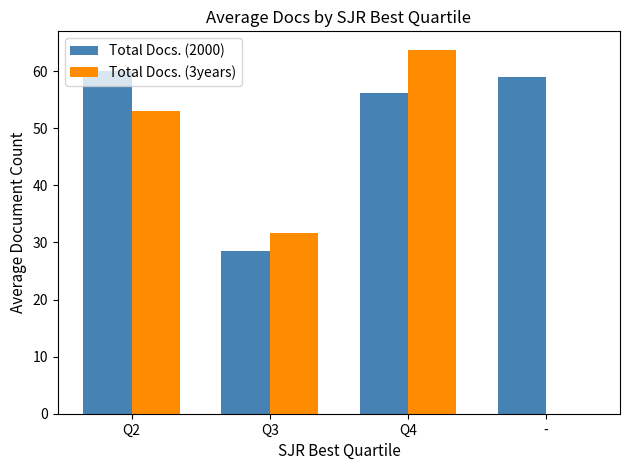

True or false: Total Docs. (3years) has a value of 18.3 at Q2.

False